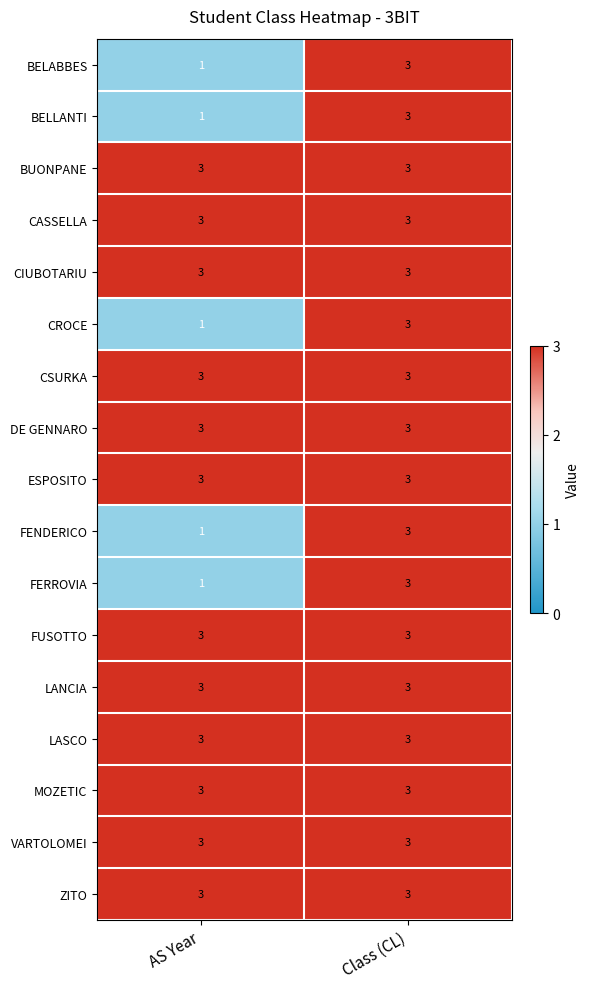

At which category does the chart reach its minimum across all series?

AS Year